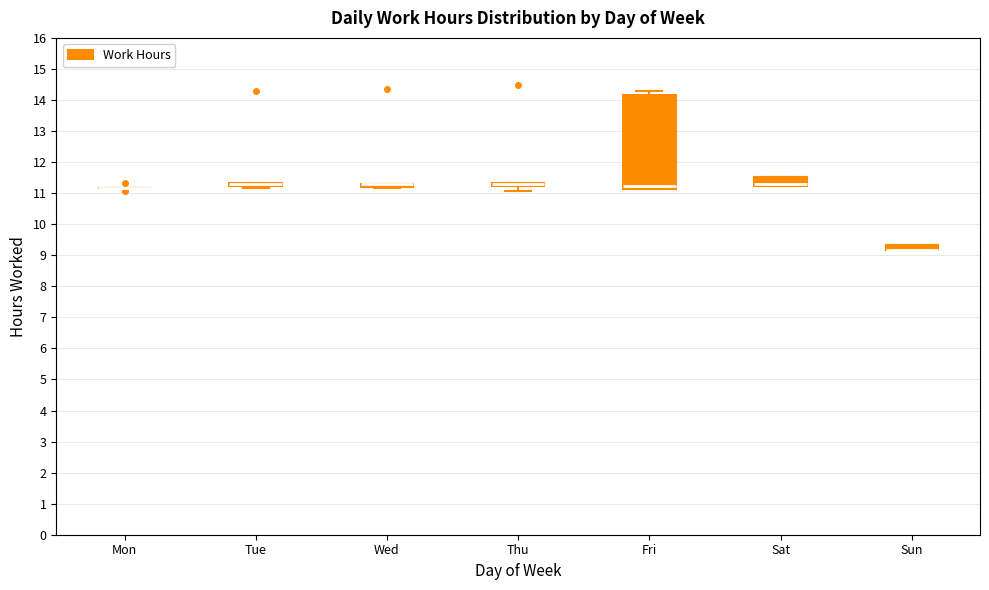

Which box is the tallest, from its lower edge to its upper edge?

Fri